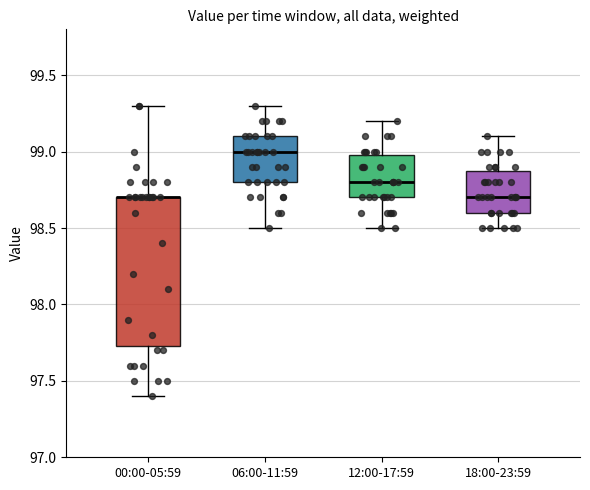

Comparing the boxes themselves (not the whiskers), which one is the tallest?

00:00-05:59